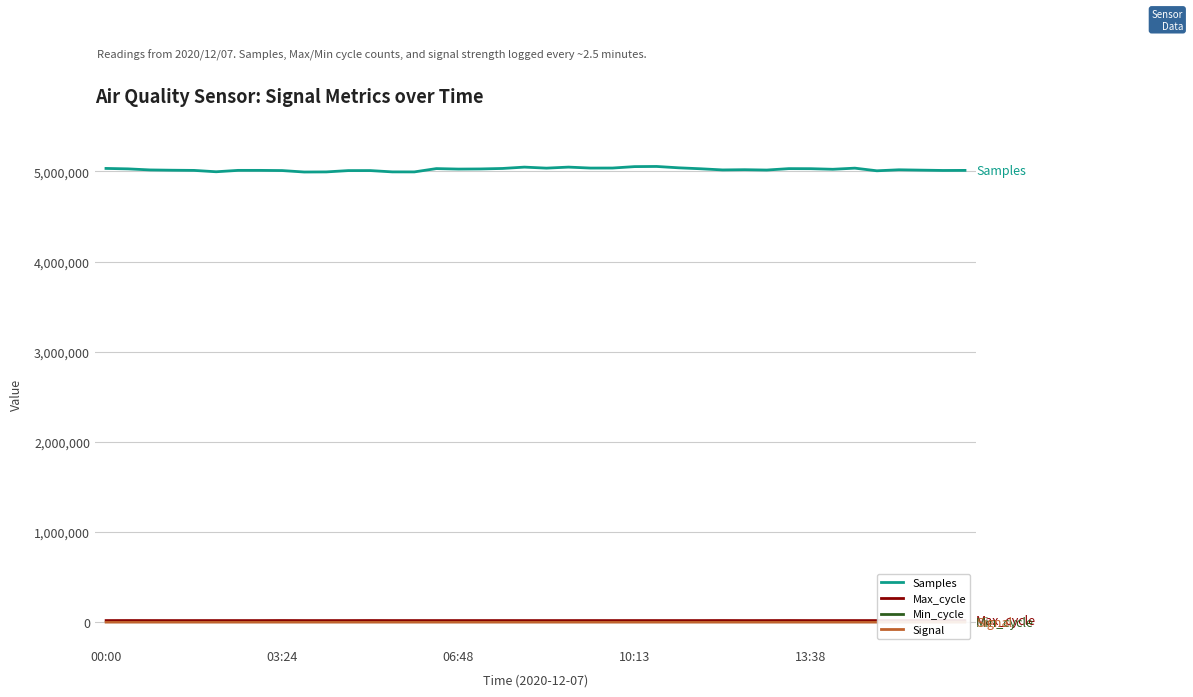

True or false: Samples and Min_cycle cross at least once.

False